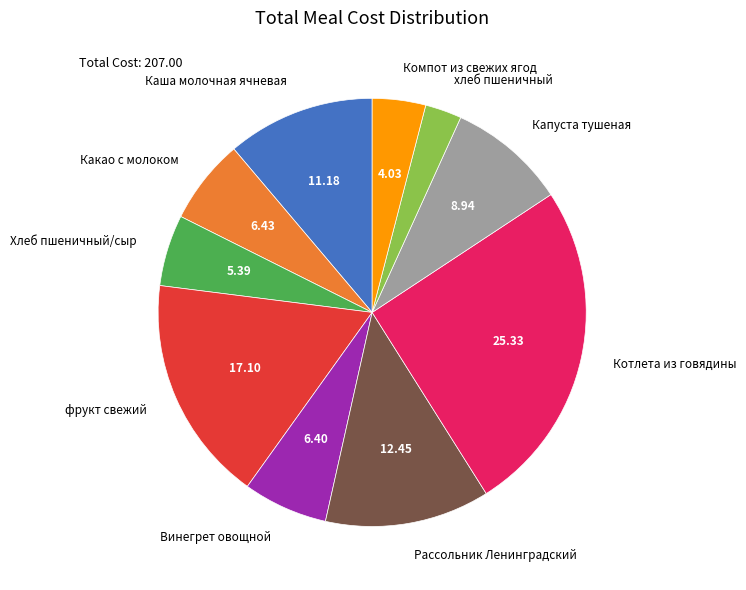

Is there any slice that represents more than half of the pie?

No